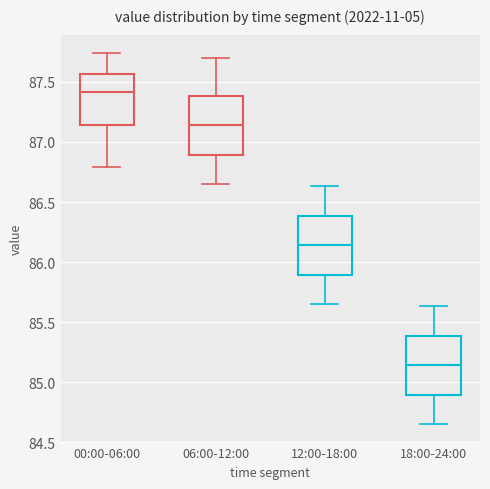

Where does the lower whisker of the box for 12:00-18:00 end on the y-axis? The values are not printed on the chart, so give them approximately, as read against the axis.

85.65